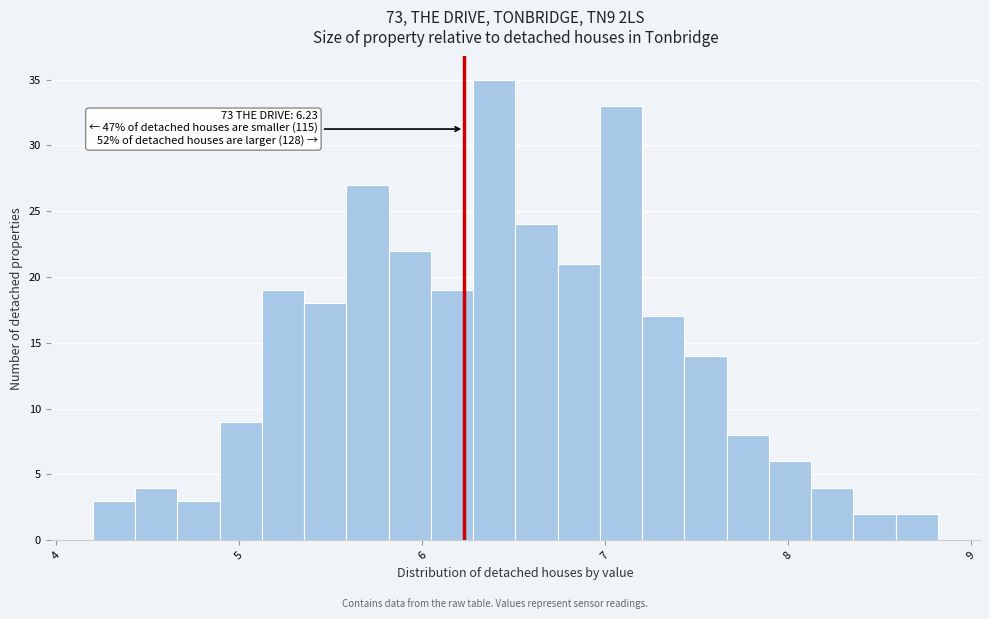

Read against the x-axis, roughly where is the centre of the tallest bar?

6.4